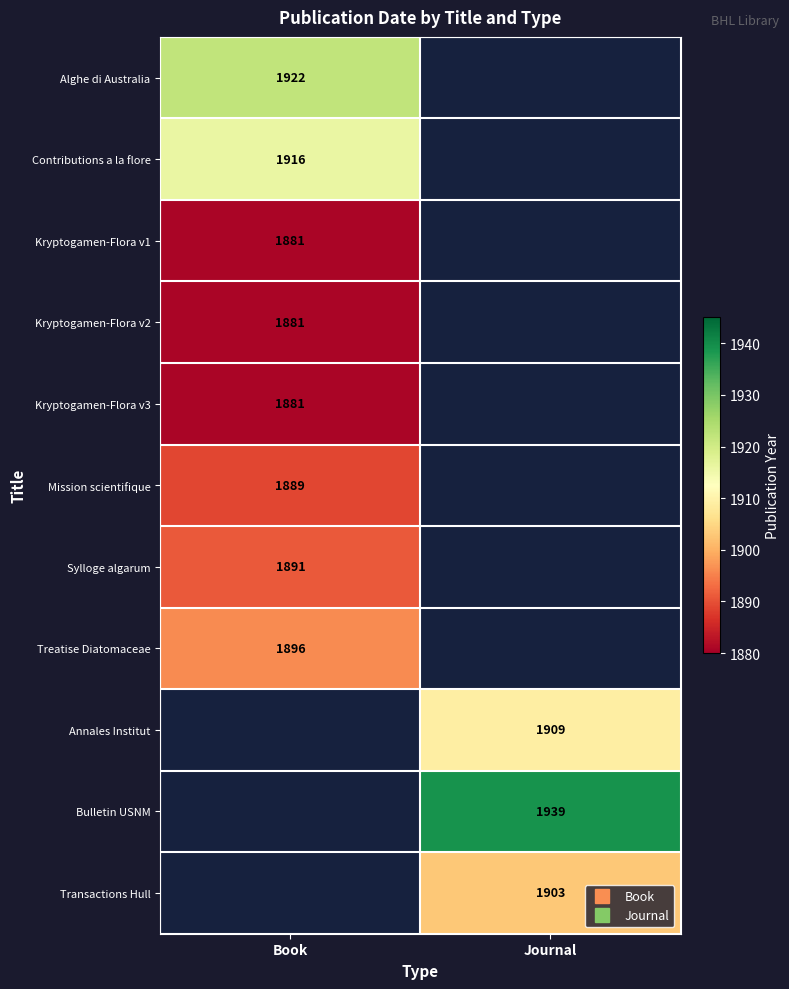

At how many categories does at least one series exceed 1898?

2